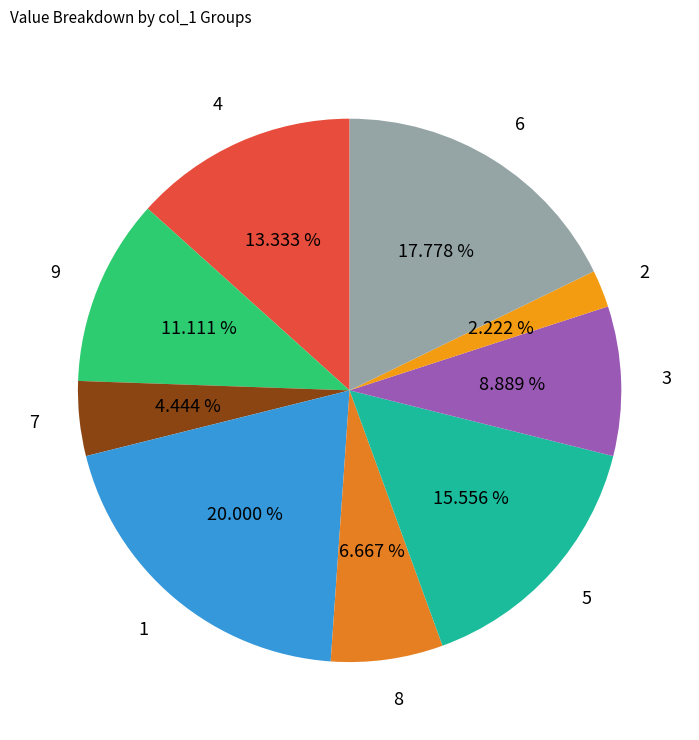

Does any single category account for the majority?

No